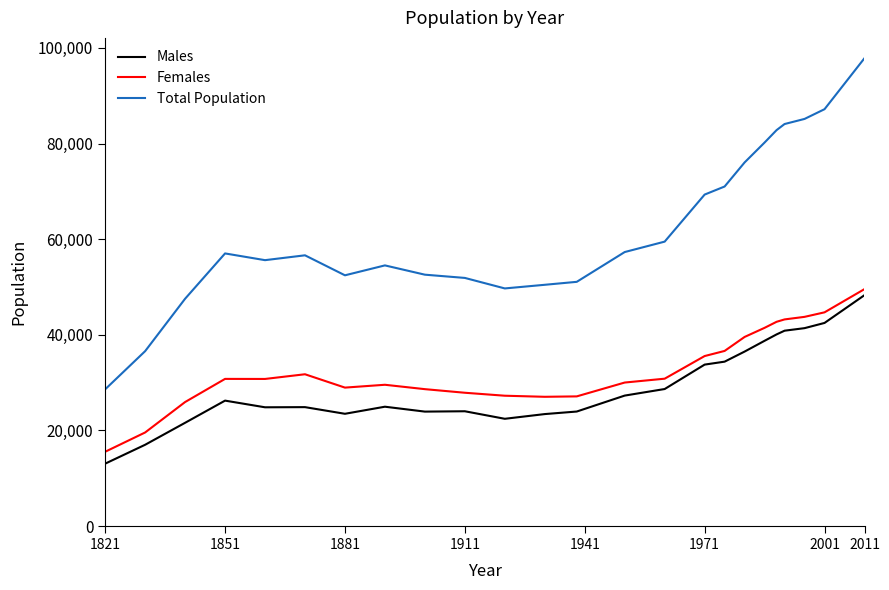

True or false: Total Population and Females cross at least once.

False